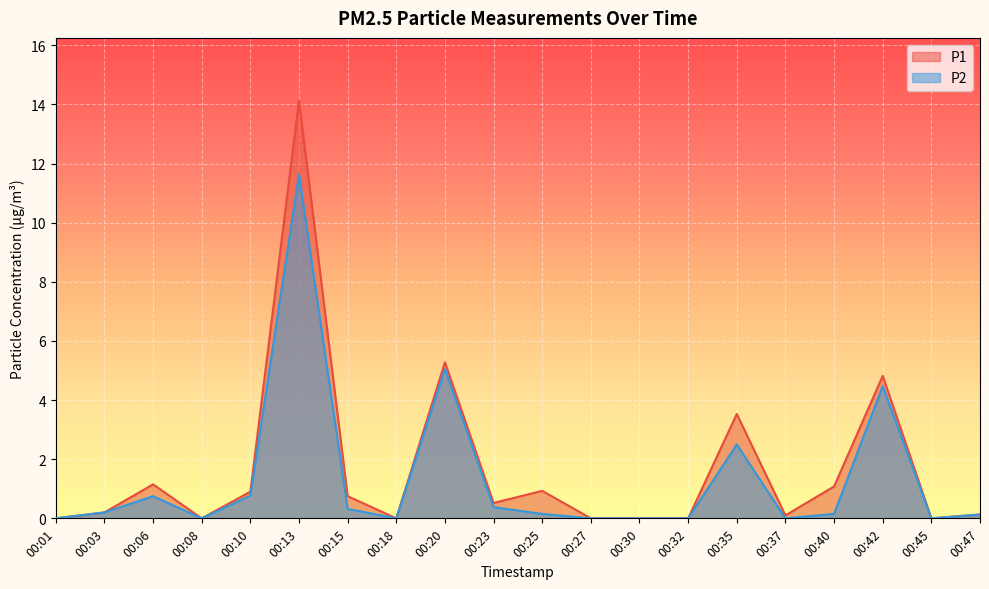

Where is the first local minimum for P1?

00:08